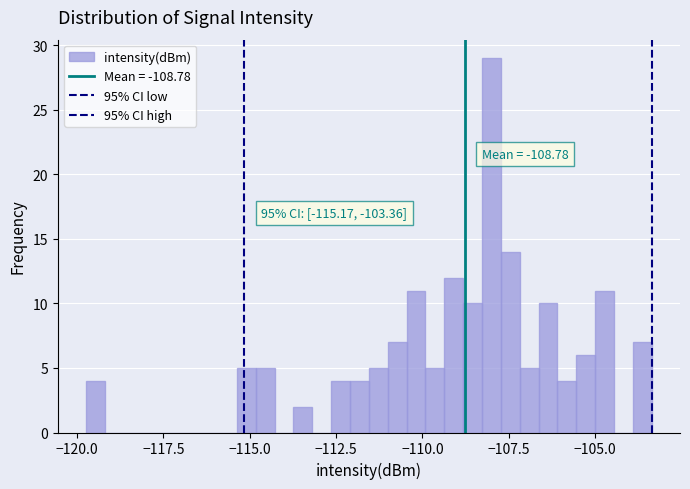

Around what value on the x-axis is the tallest bar? Give the approximate position of its centre, as read against the axis.

-108.0